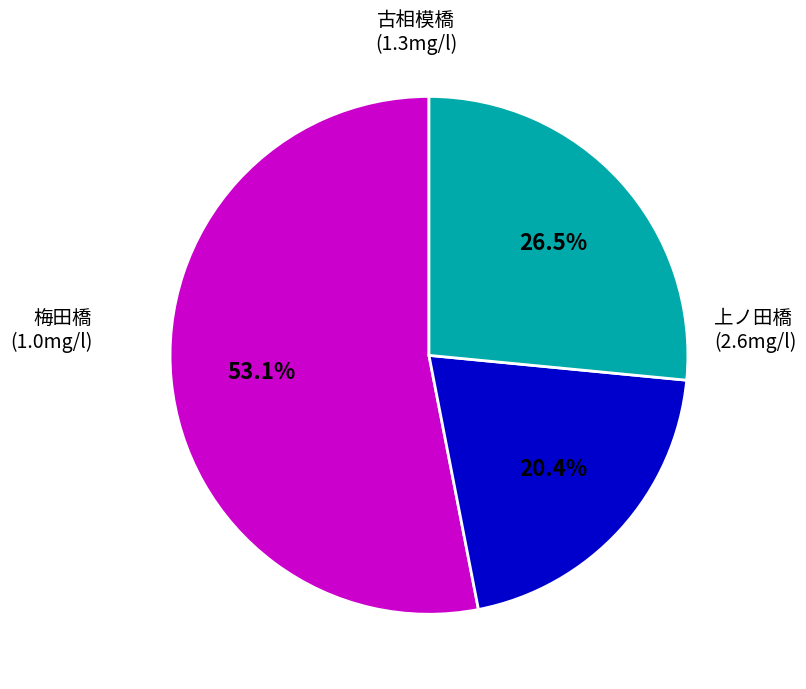

How many segments does this pie chart have?

3